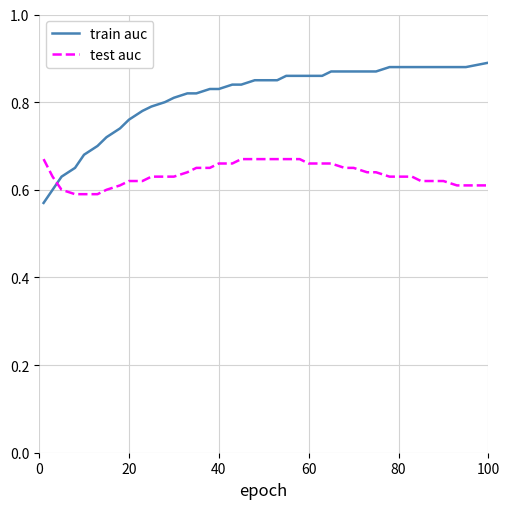

List the series in order of their overall mean, highest first.

train auc, test auc